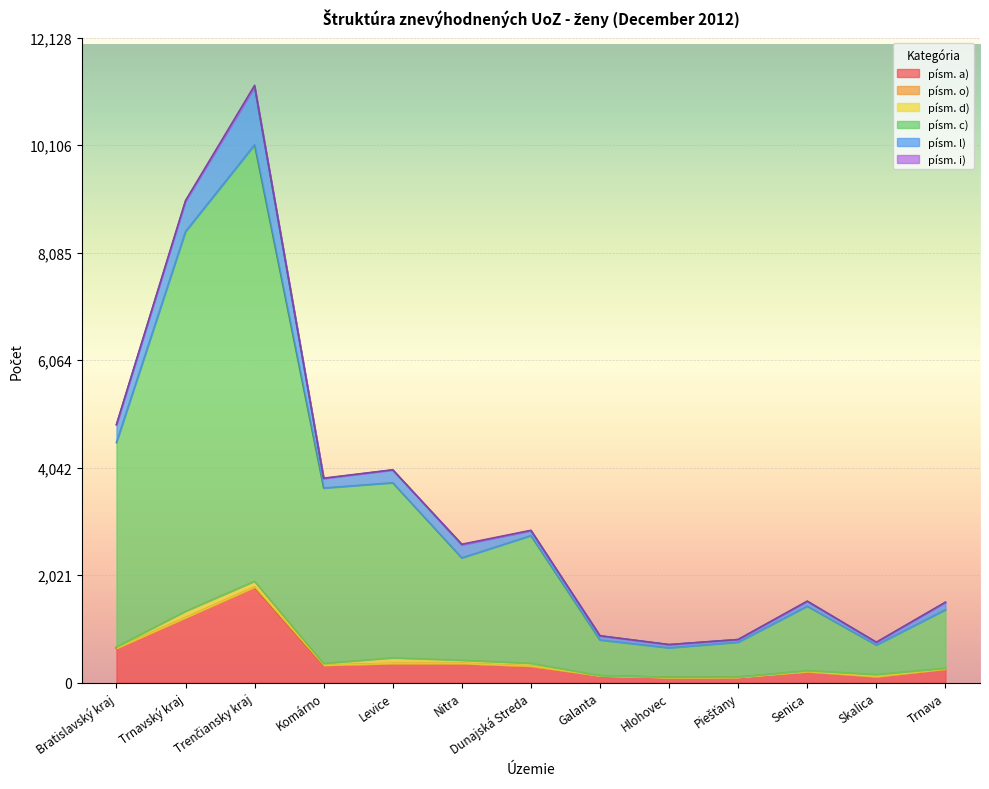

Where does the písm. c) series first go above 2344?

Bratislavský kraj